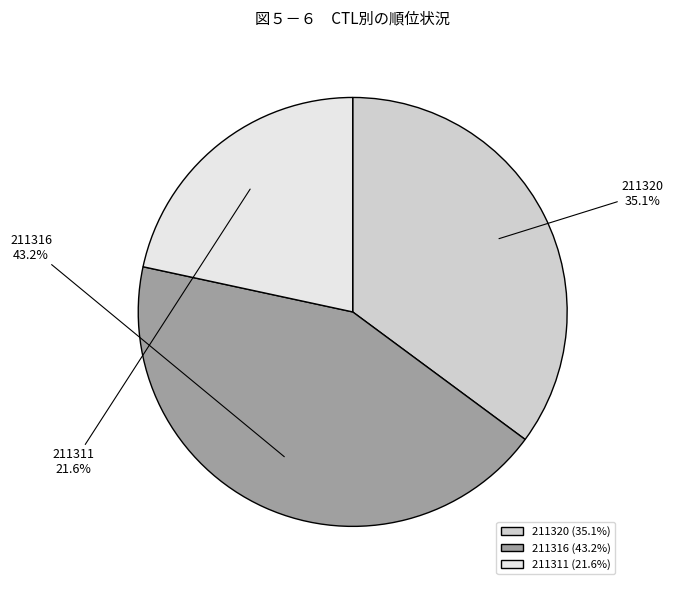

To the nearest percent, what is the difference between the largest and smallest slice percentages?

22%